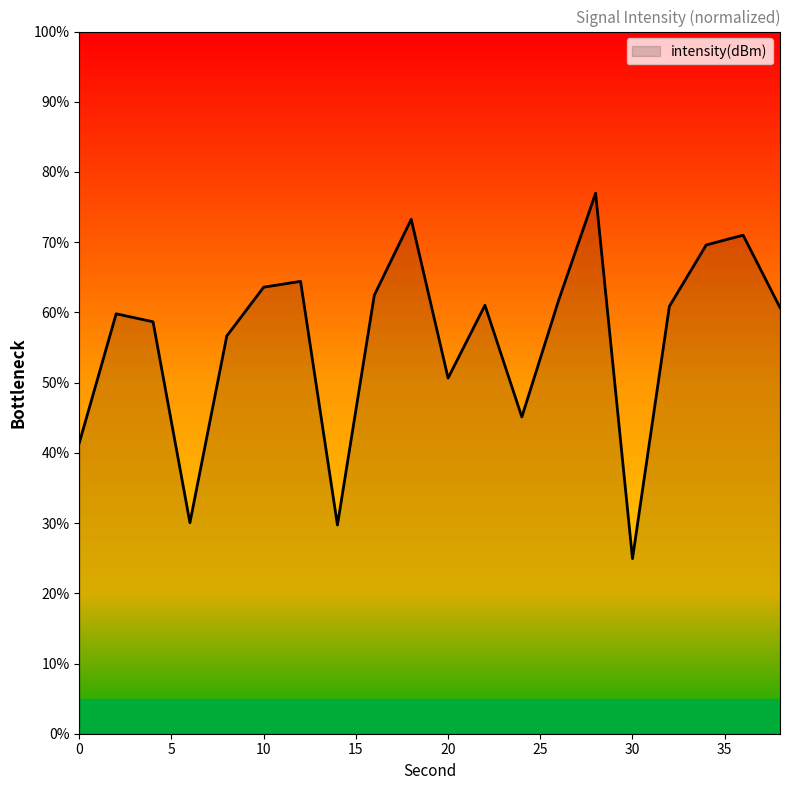

What is the difference between the maximum and minimum values?

52.0